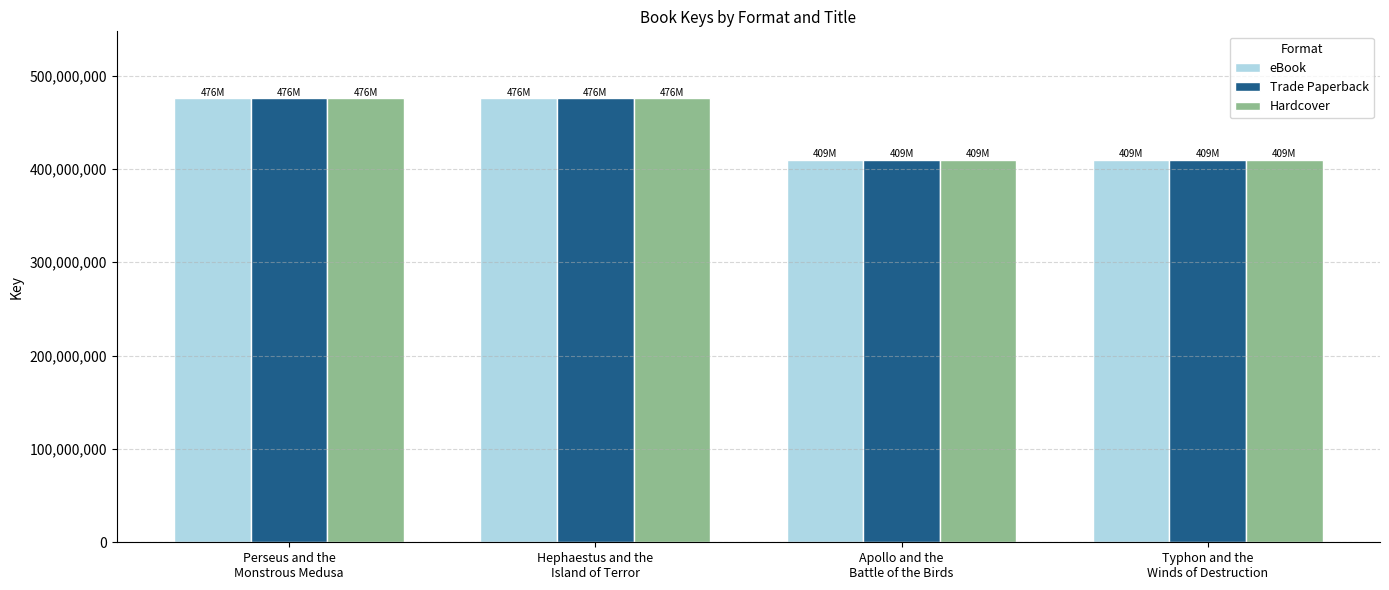

What is the difference between the second highest and minimum values in the Hardcover series?

66123706